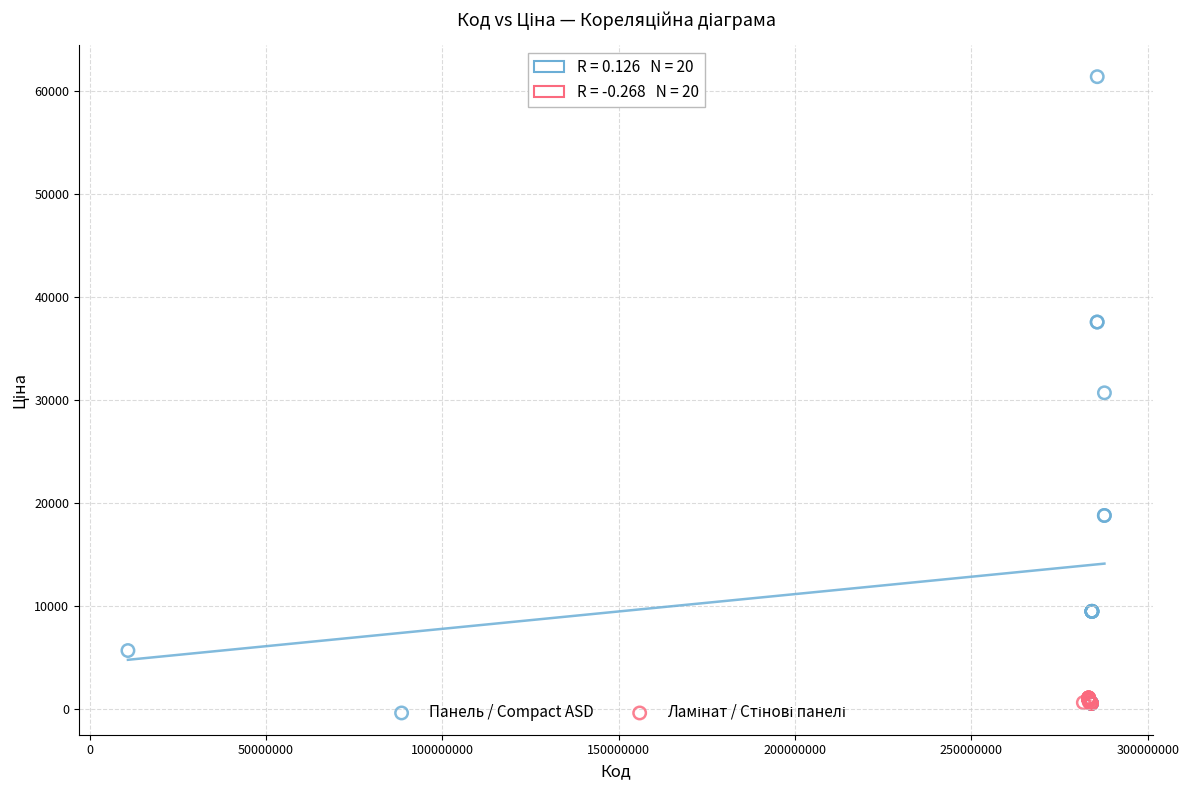

Which series has the widest spread of Y values?

Панель / Compact ASD